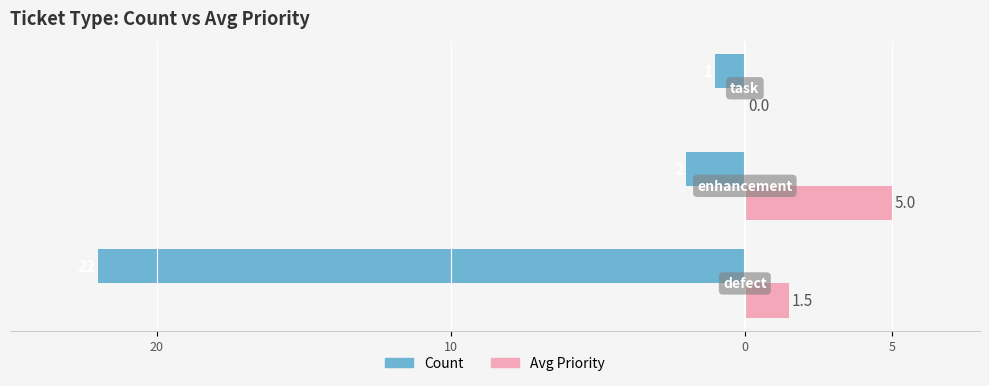

How many values in Avg Priority are above zero?

2